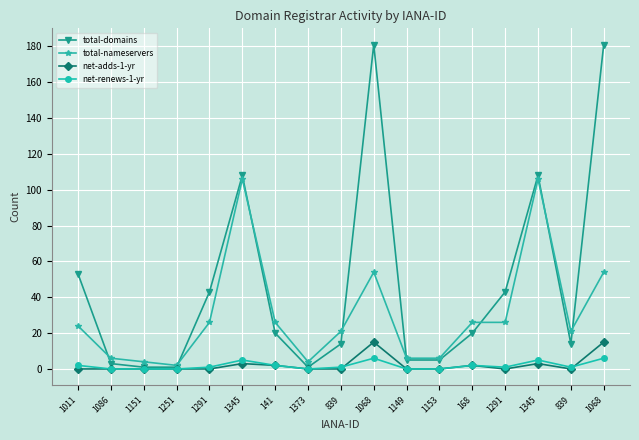

What are all the series names shown in the legend?

total-domains, total-nameservers, net-adds-1-yr, net-renews-1-yr